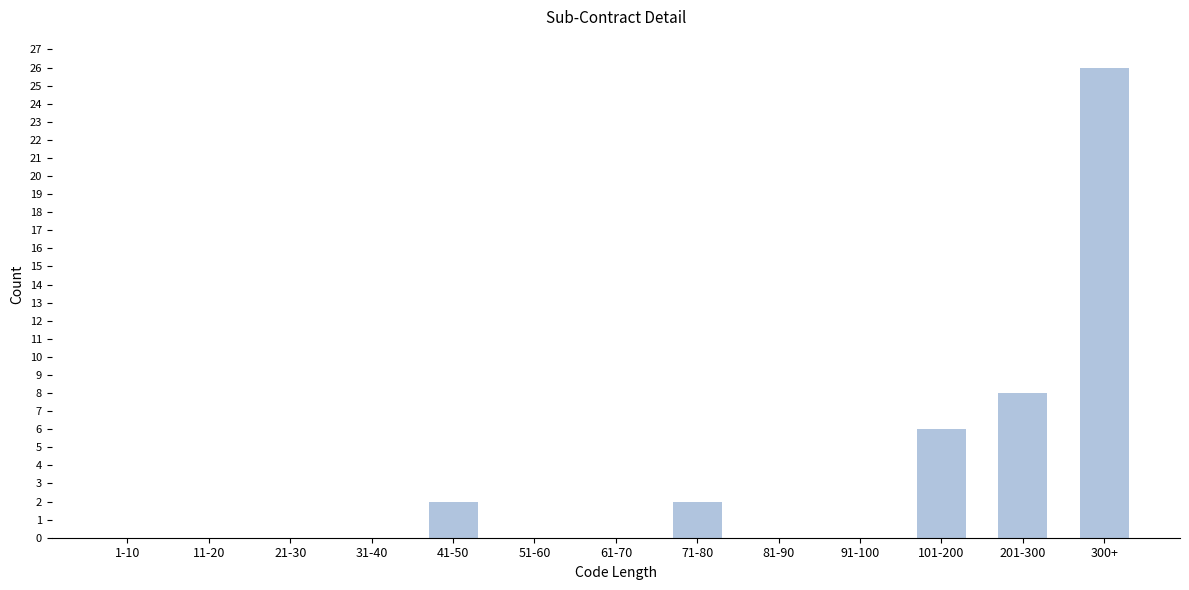

Reading right to left, transcribe all the data shown in this chart.

300+=26	201-300=8	101-200=6	91-100=0	81-90=0	71-80=2	61-70=0	51-60=0	41-50=2	31-40=0	21-30=0	11-20=0	1-10=0